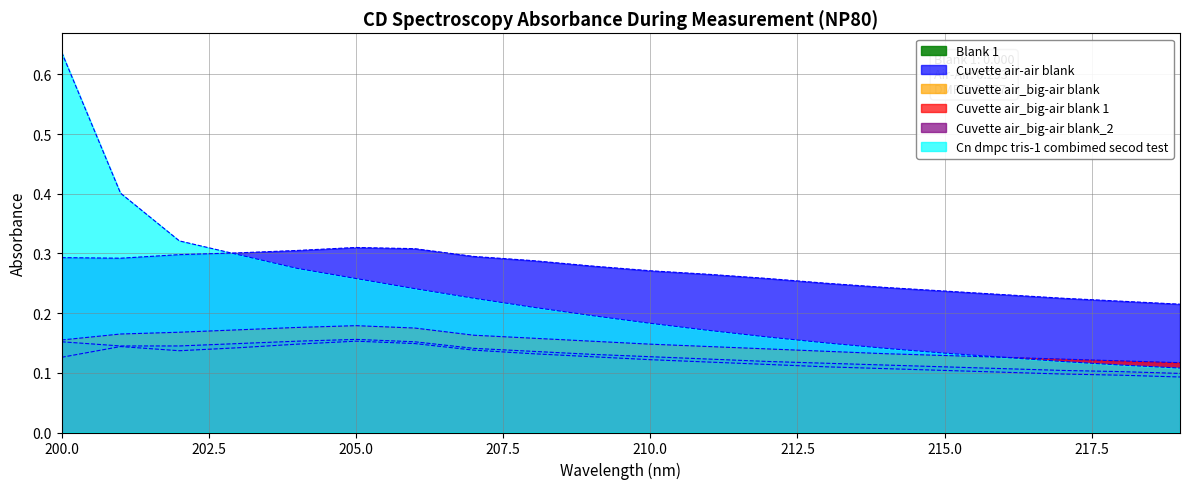

What is the value of the Cn dmpc tris-1 combimed secod test point at the 3rd from the left?

0.3